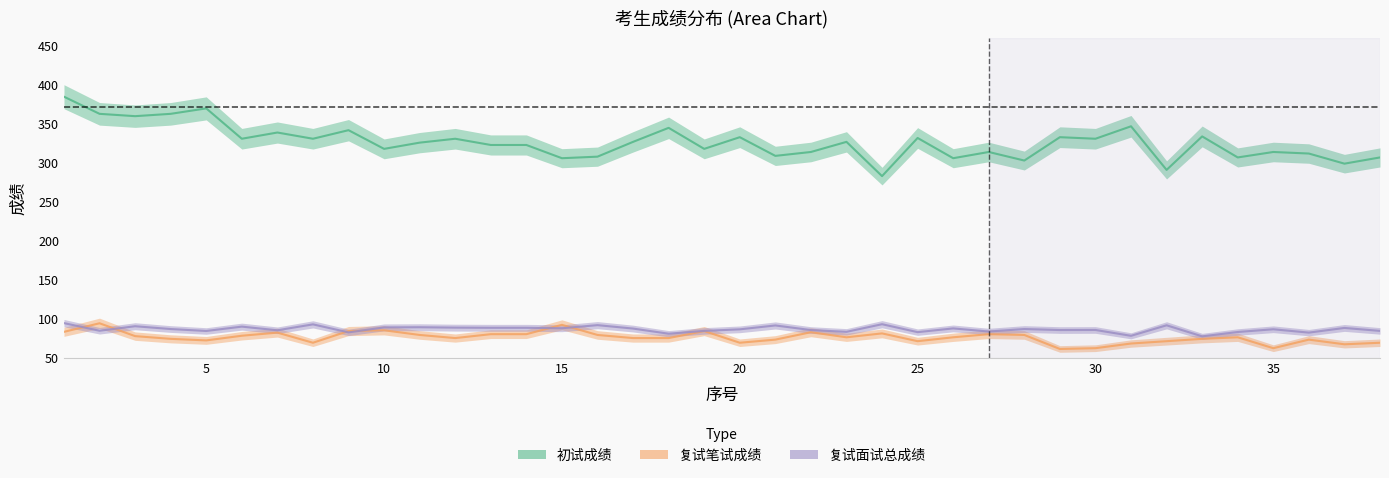

What is the value of the 初试成绩 point at the 5th from the left?

370.0